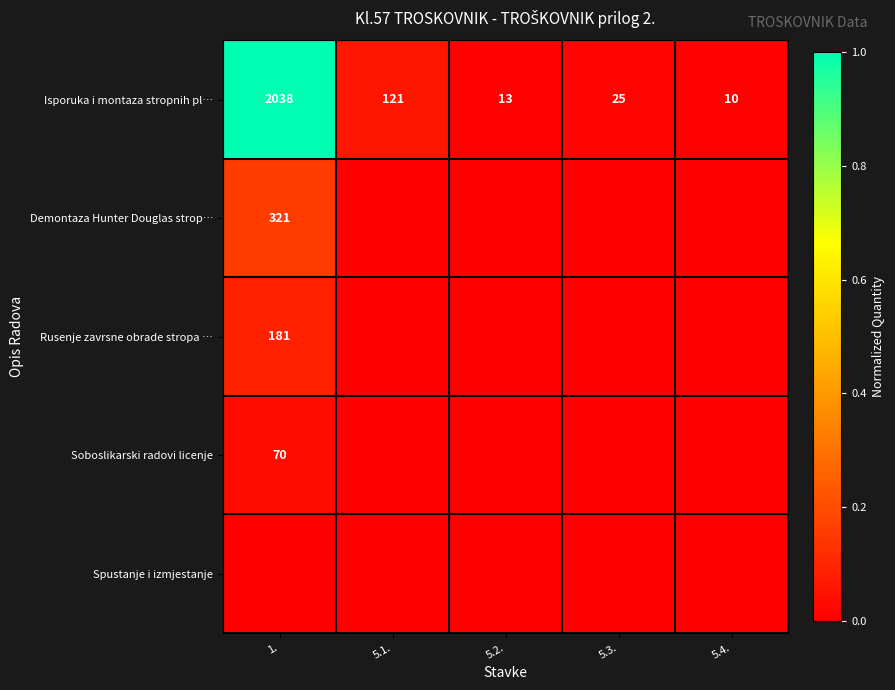

Where is Isporuka i montaza stropnih pl… nearest to the value 1024?

5.1.